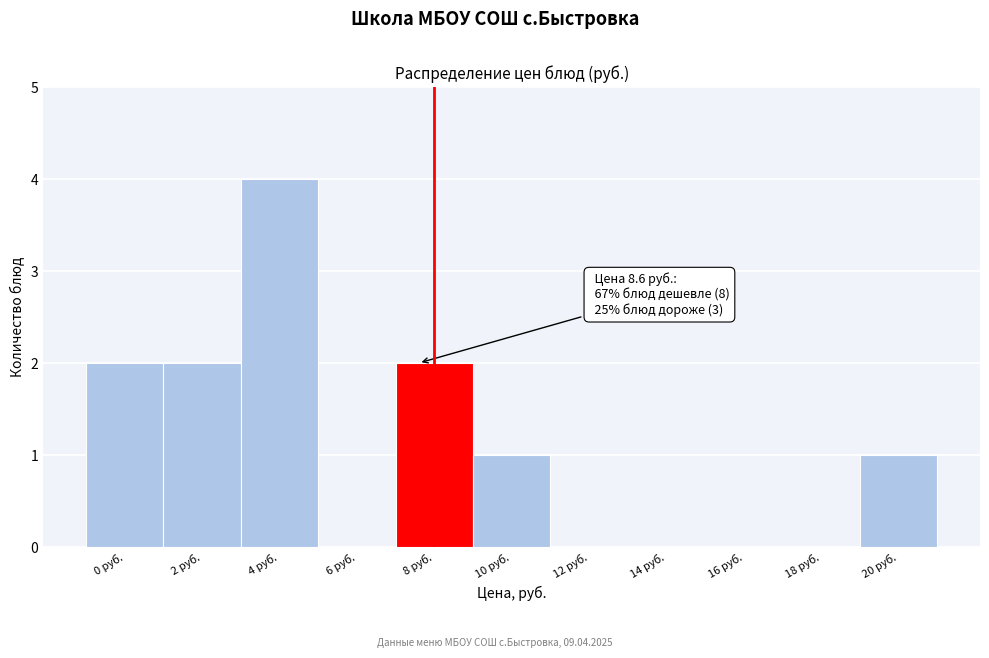

Reading left to right, what are all the values shown in this chart?

0 руб.=2	2 руб.=2	4 руб.=4	6 руб.=0	8 руб.=2	10 руб.=1	12 руб.=0	14 руб.=0	16 руб.=0	18 руб.=0	20 руб.=1